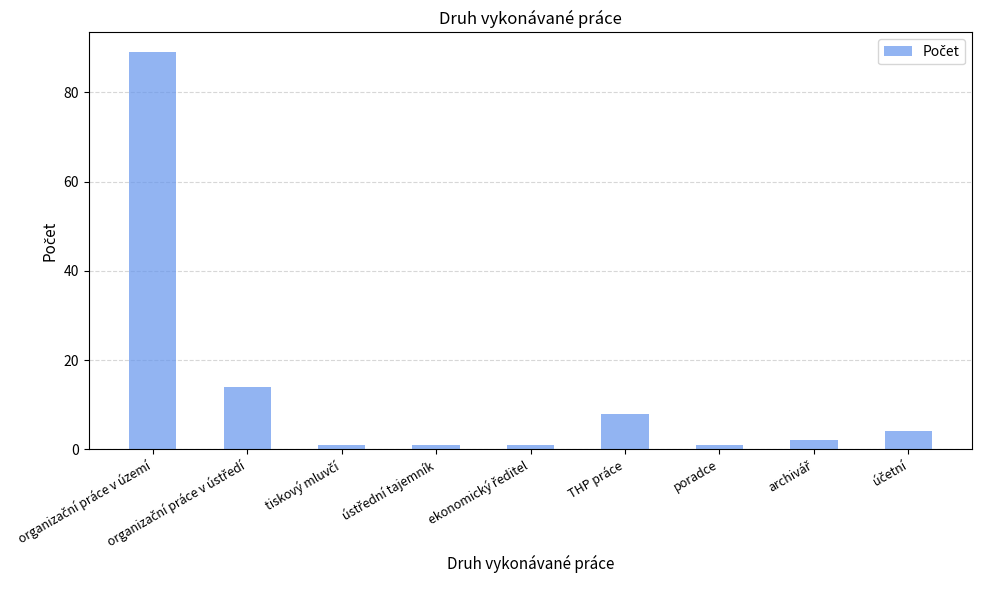

Reading left to right, what are all the values shown in this chart?

89	14	1	1	1	8	1	2	4